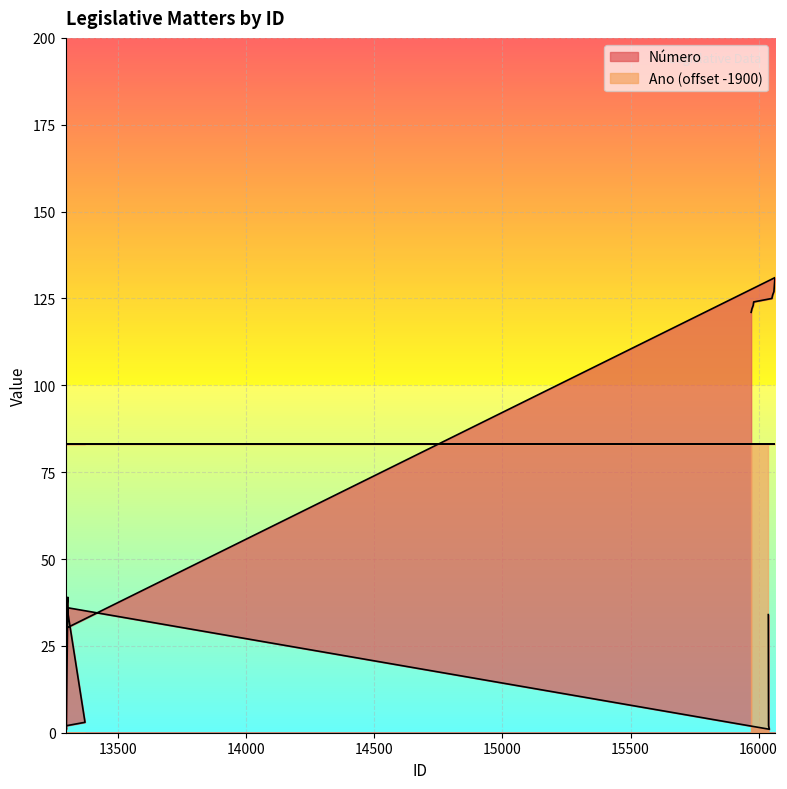

At which label is the value closest to 66?

13303